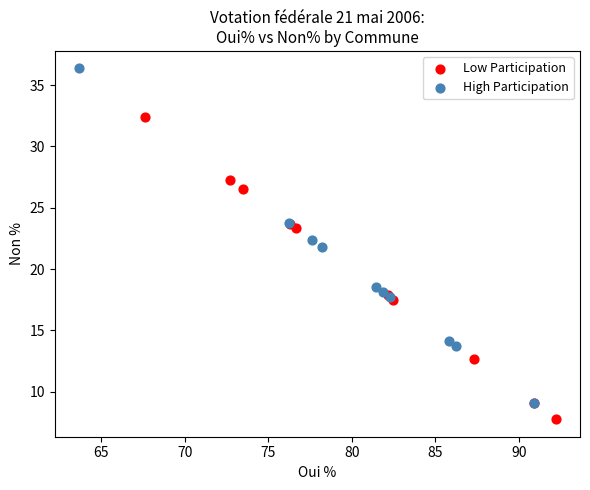

Which series has the widest spread of Y values?

High Participation